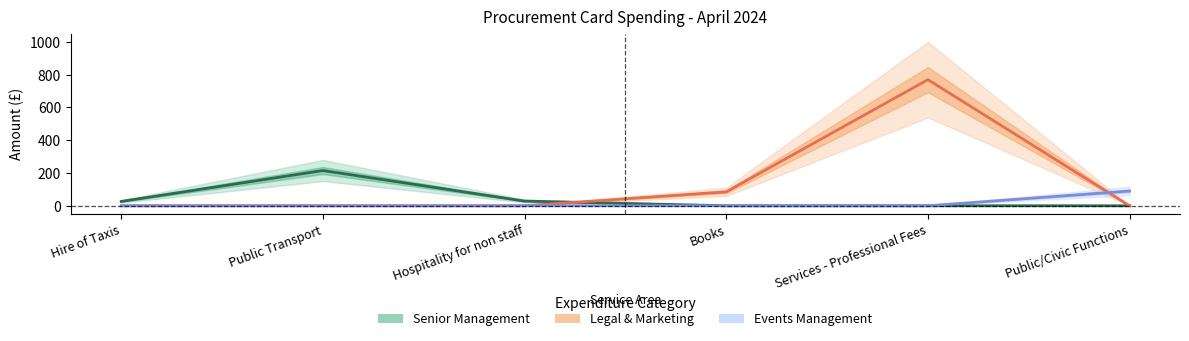

Where is Legal & Marketing nearest to the value 384?

Books